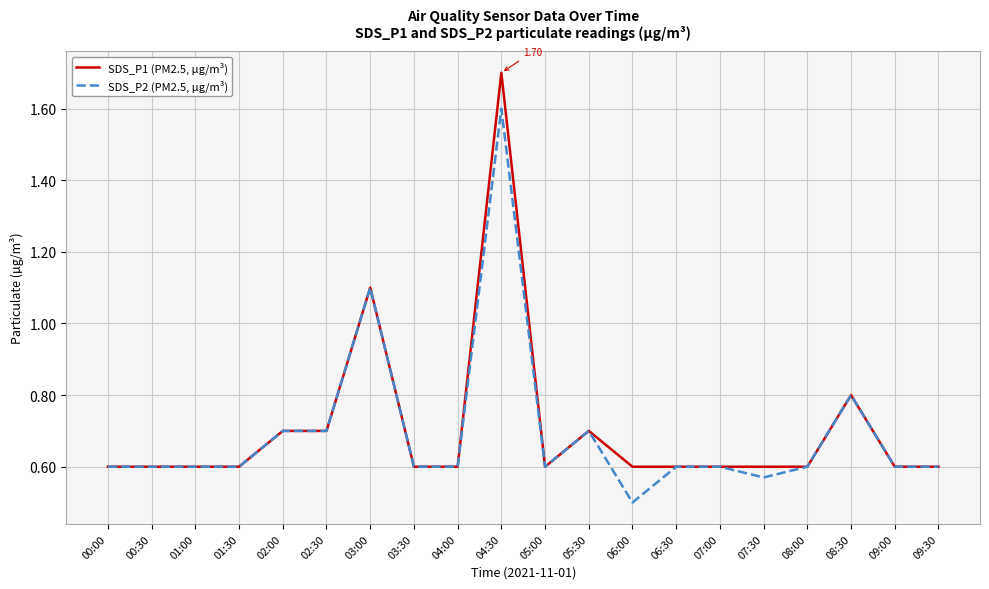

At which category is the sum across all series the highest?

04:30